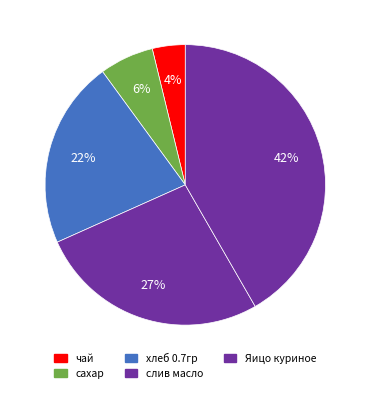

Combined, what portion of the pie is Яицо куриное and слив масло?

68.3%